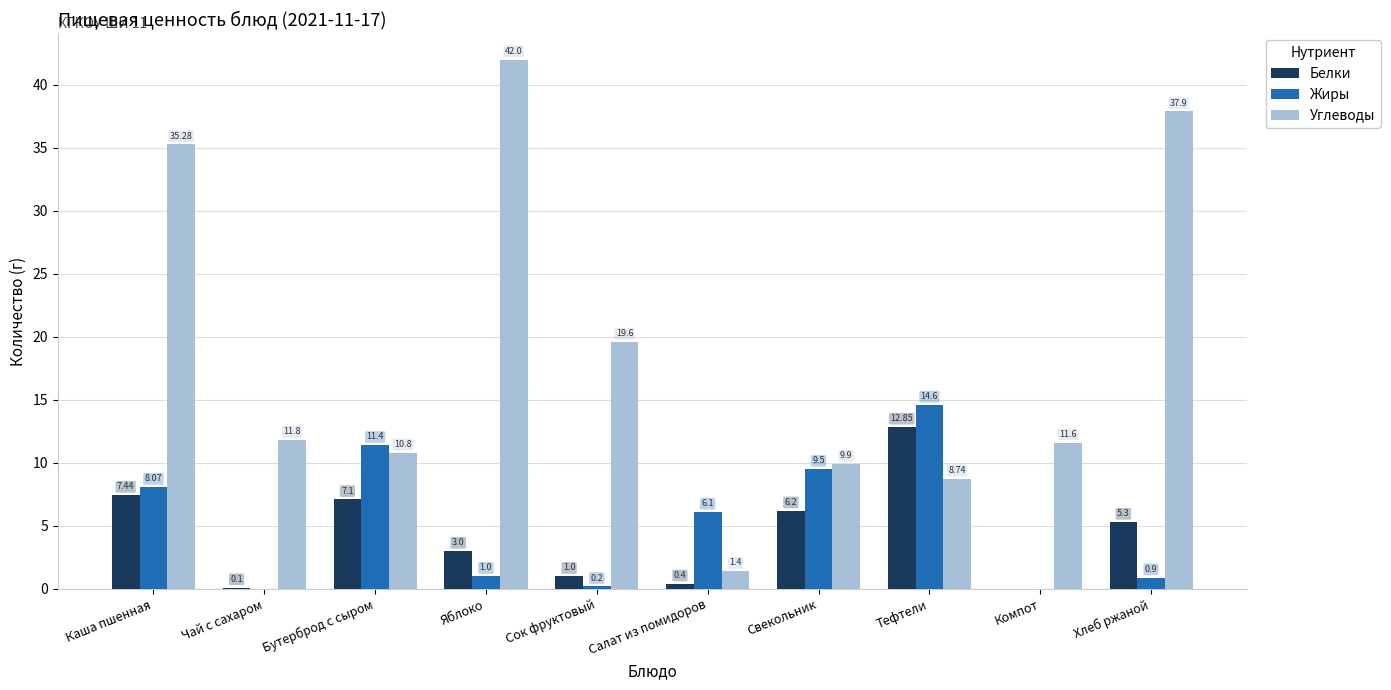

Between Каша пшенная and Бутерброд с сыром, which series saw the biggest shift?

Углеводы